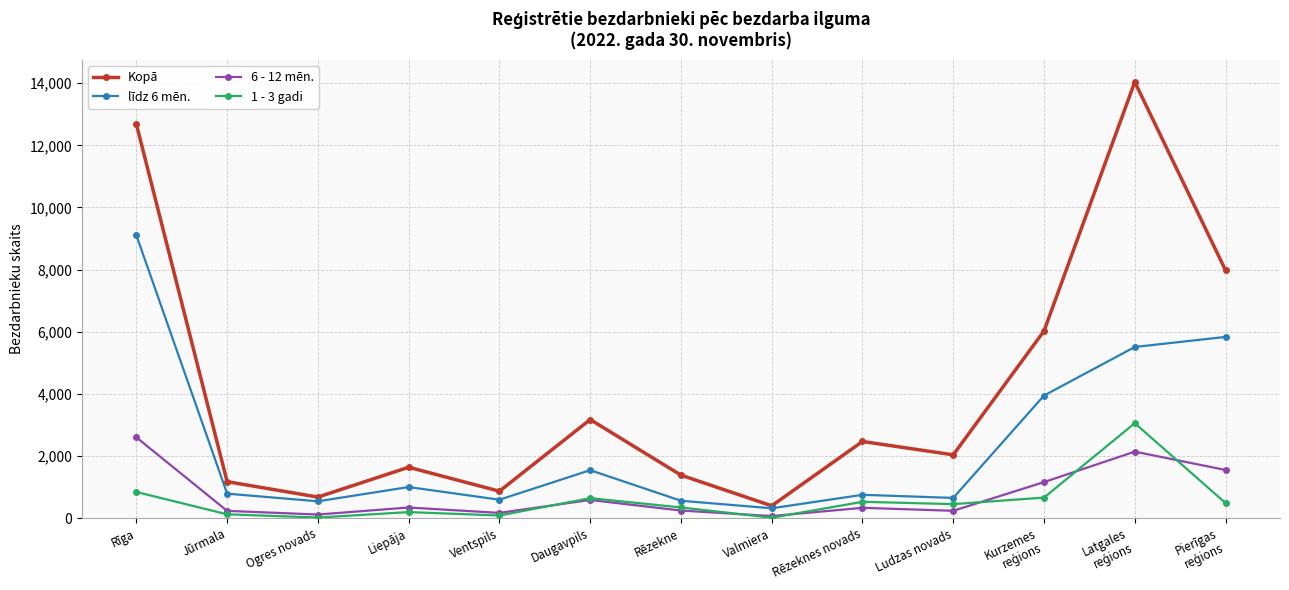

Which series has the largest total across all categories?

Kopā